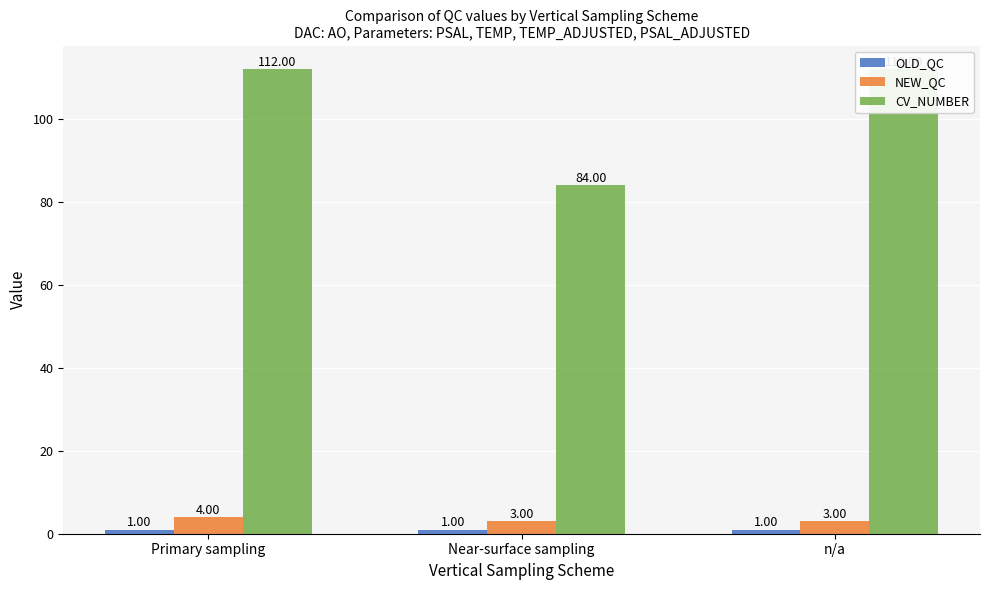

Which series changed the most between Near-surface sampling and n/a?

CV_NUMBER